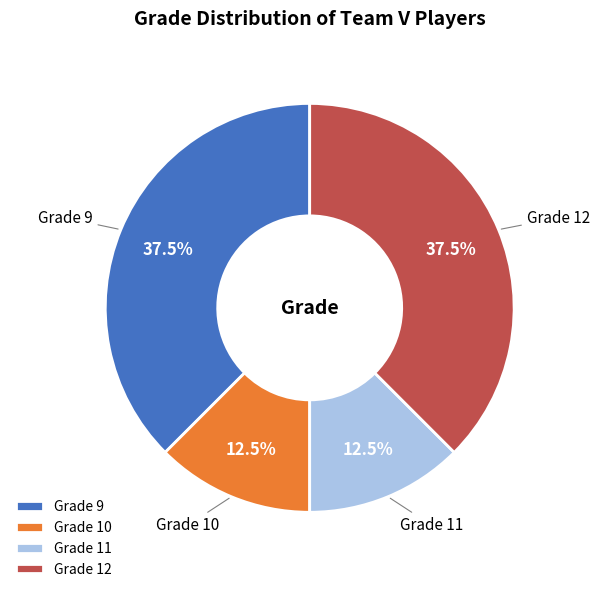

What percentage is NOT represented by Grade 9?

62.5%